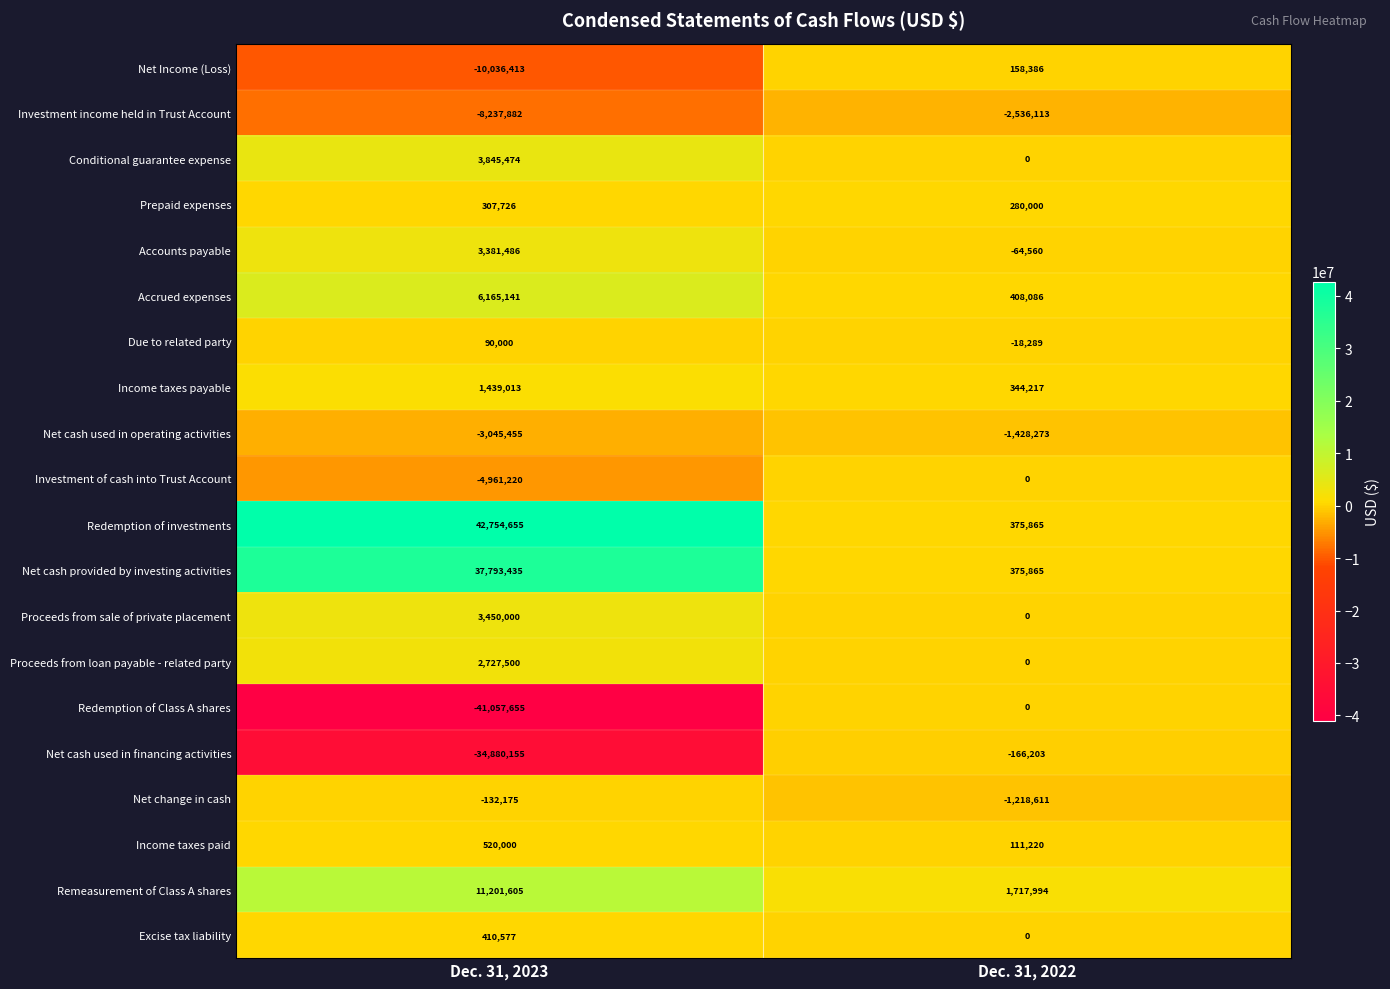

Which category has the lowest value across all series?

Dec. 31, 2023